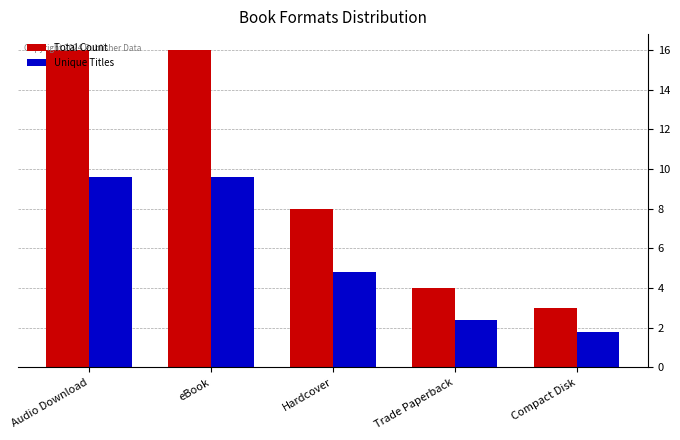

What is the label of the 5th bar from the right?

Audio Download